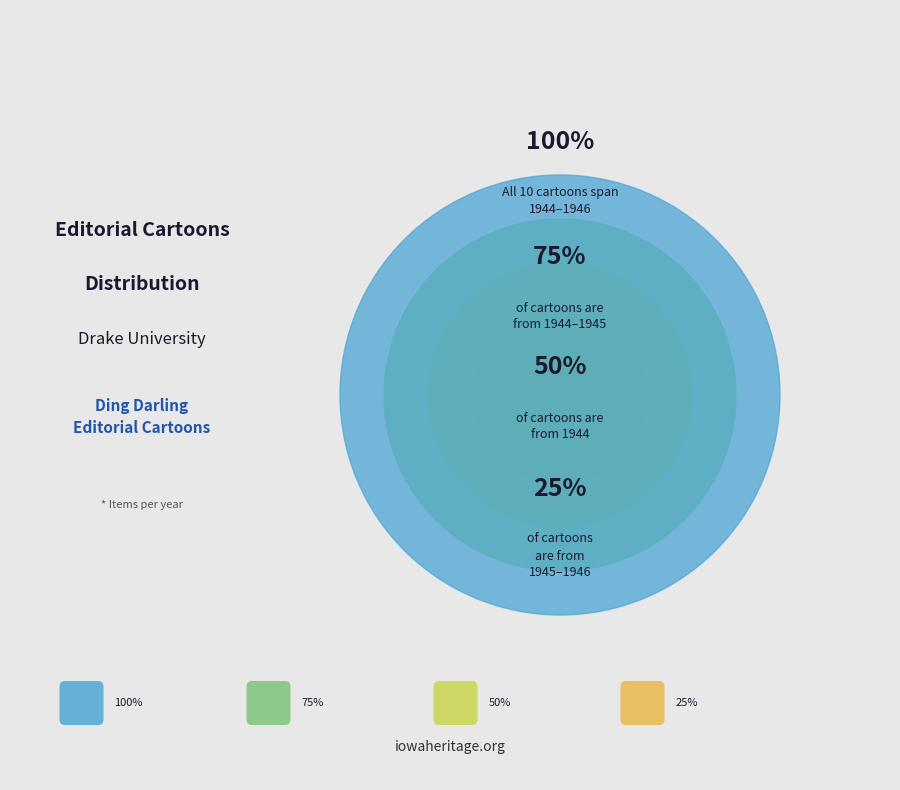

Is 1944 the majority of the pie?

No